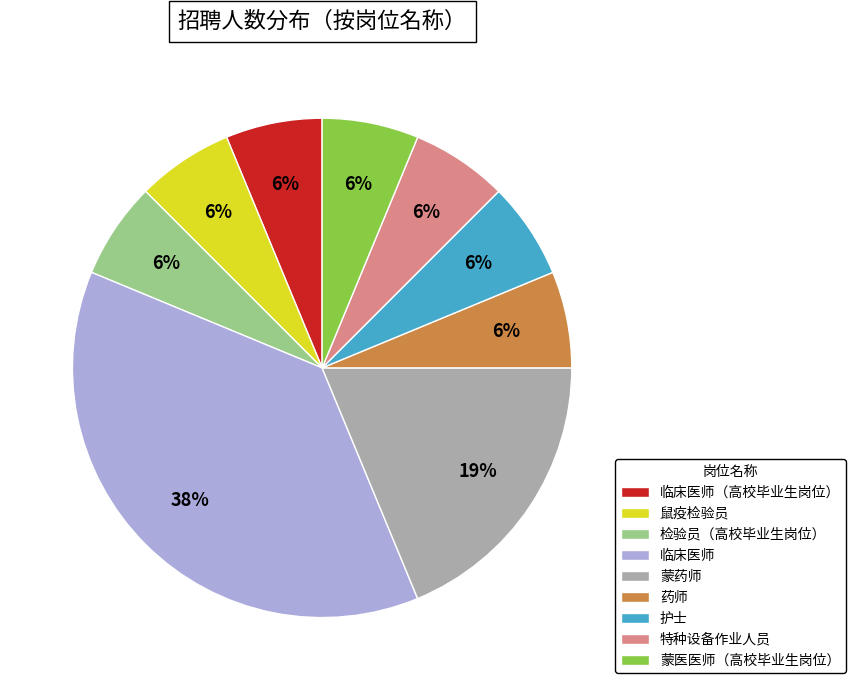

Combined, do 检验员（高校毕业生岗位） and 临床医师 account for over 50%?

No